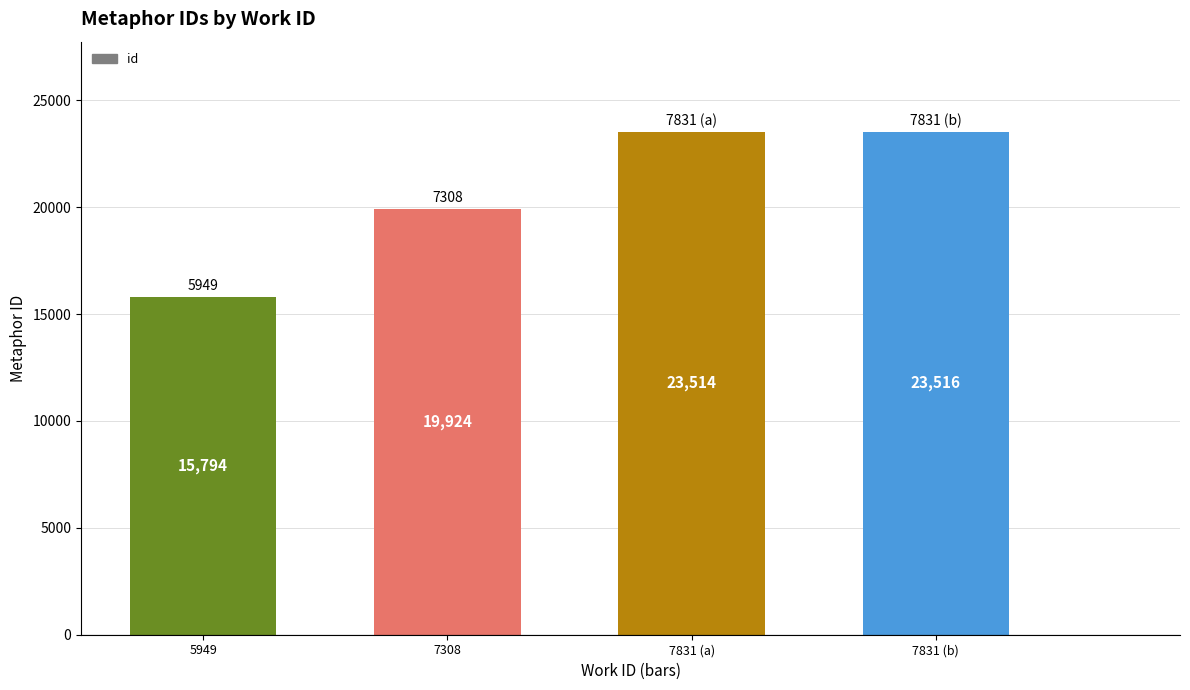

How many categories are shown in the chart?

4